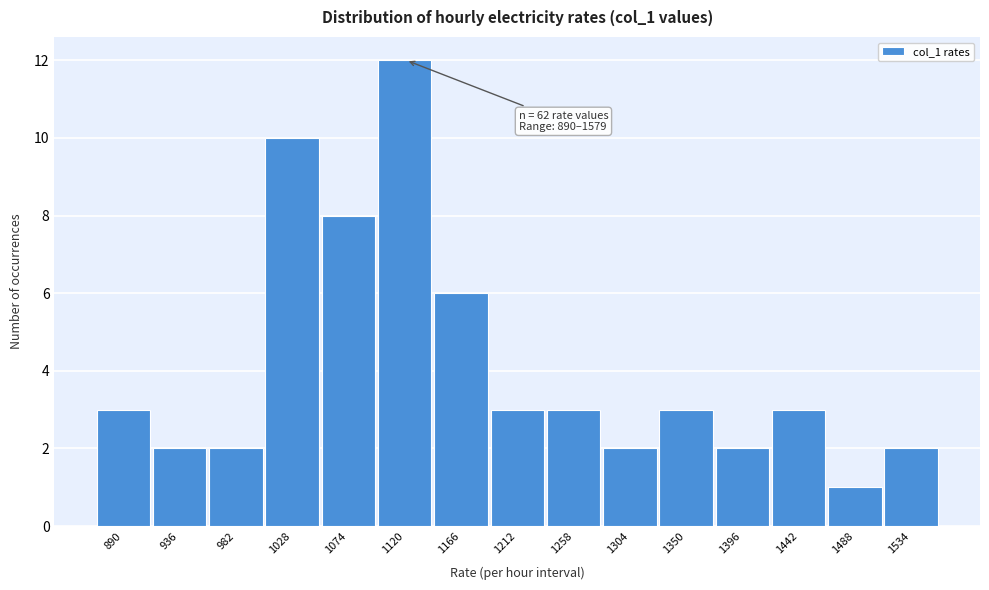

Reading left to right, what are all the values shown in this chart?

3	2	2	10	8	12	6	3	3	2	3	2	3	1	2